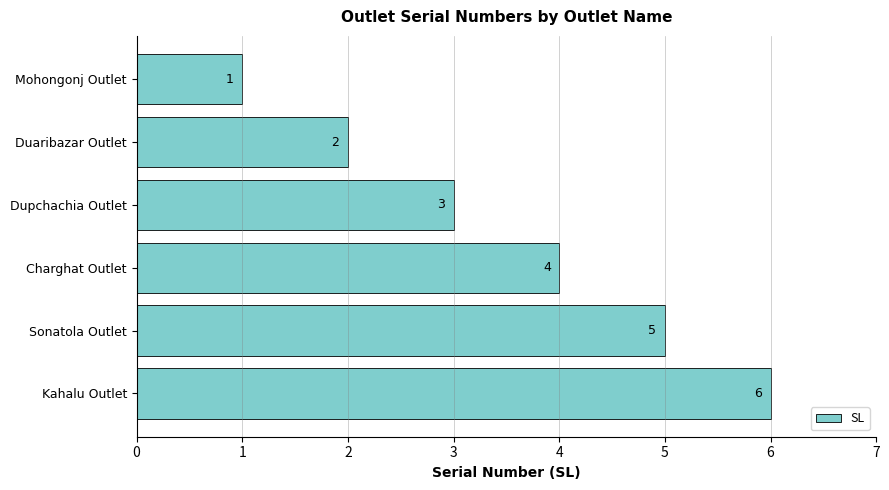

Rank the categories by value from highest to lowest.

Kahalu Outlet, Sonatola Outlet, Charghat Outlet, Dupchachia Outlet, Duaribazar Outlet, Mohongonj Outlet